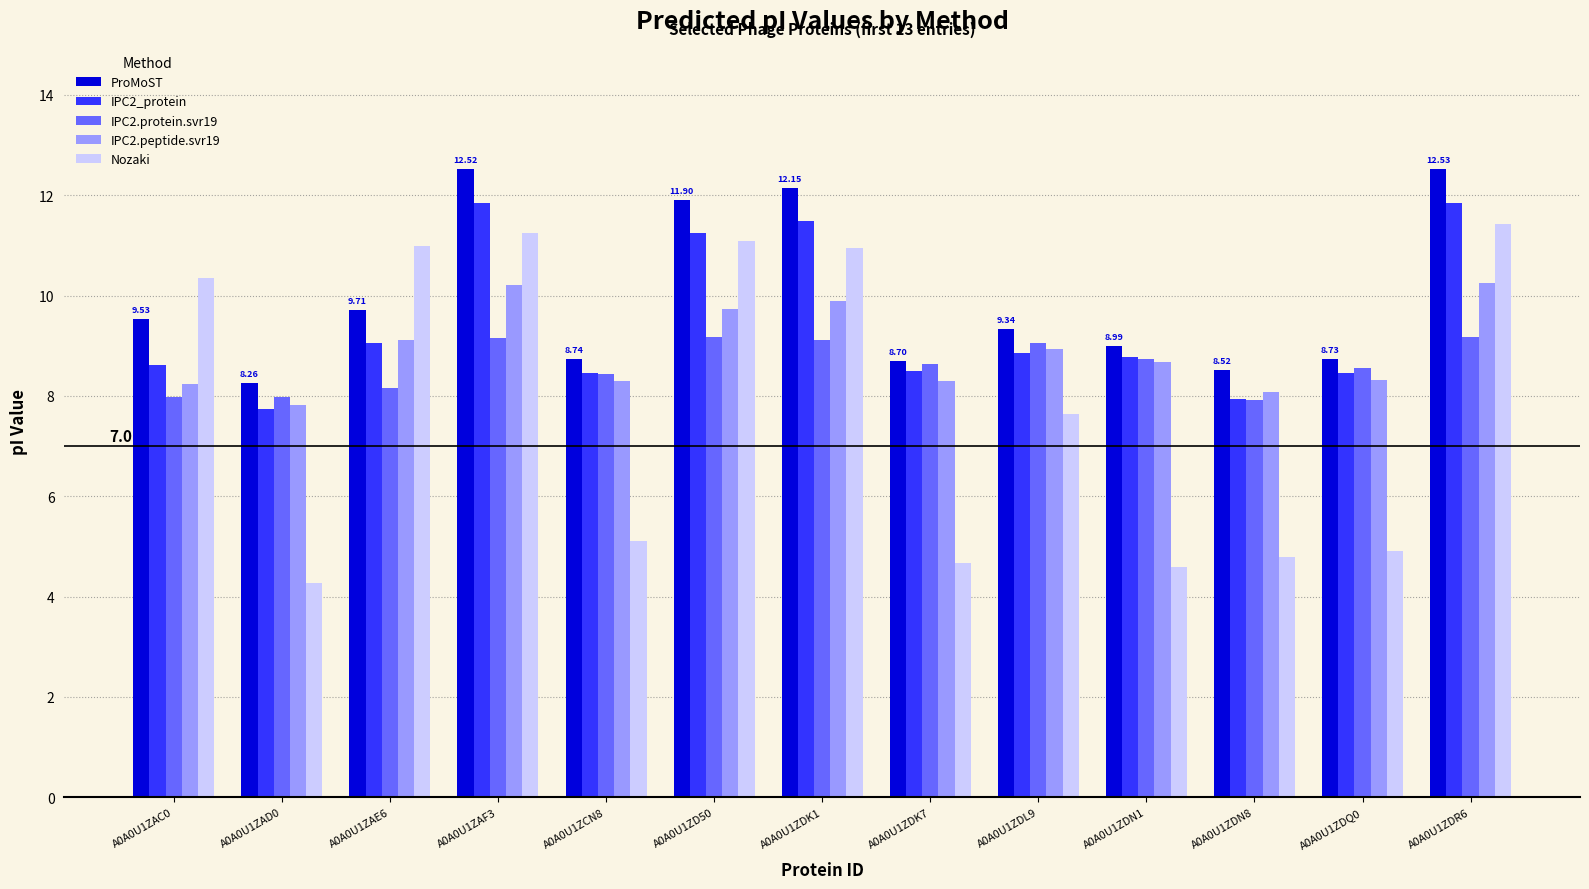

What is the label of the 13th bar from the right?

A0A0U1ZAC0